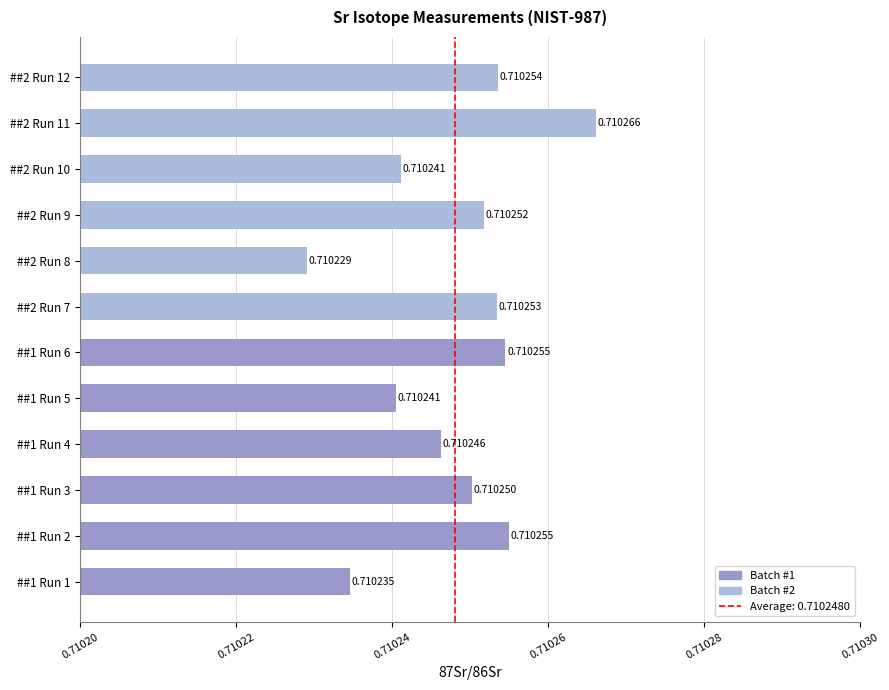

Which has a higher value, ##1 Run 5 or ##1 Run 6?

##1 Run 6